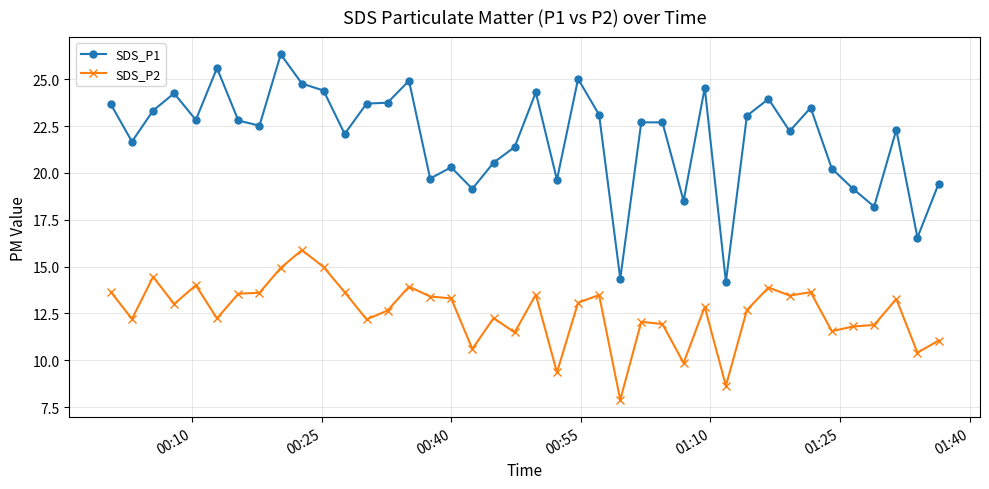

True or false: SDS_P1 and SDS_P2 cross at least once.

False